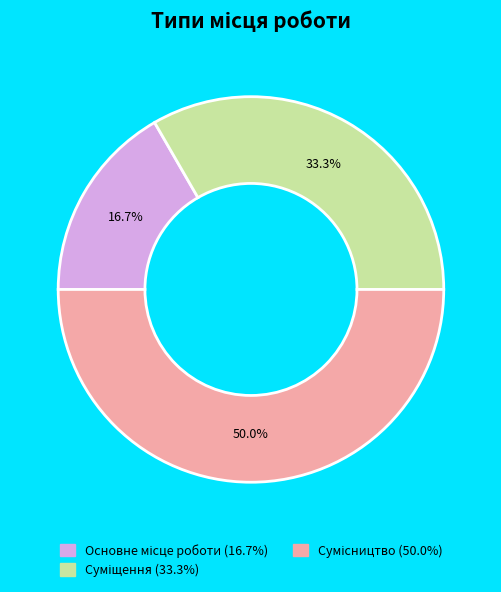

What is the ratio of the value at Сумісництво to the value at Суміщення?

1.5